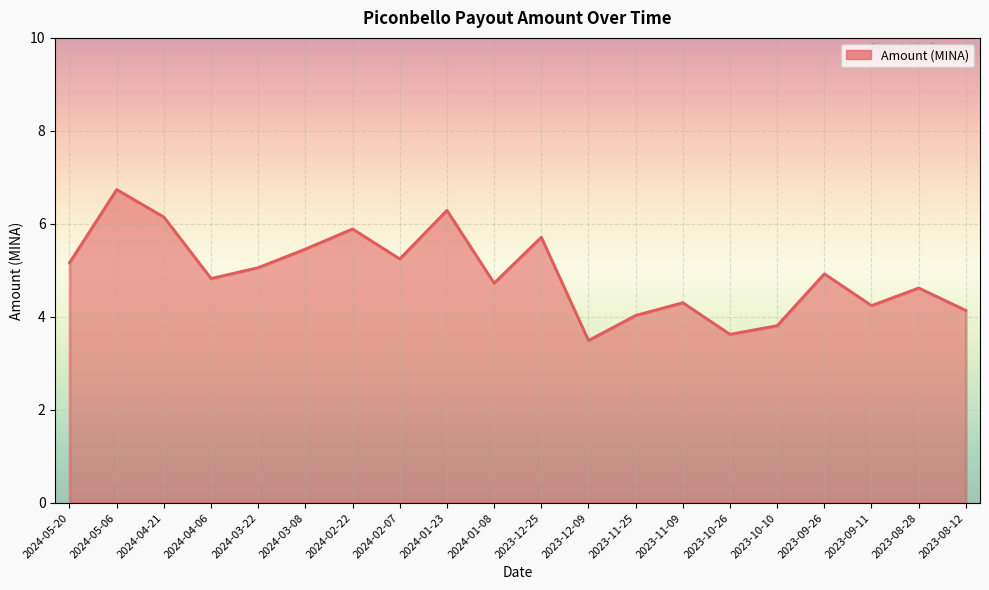

What is the difference between the values at 2023-08-12 and 2023-09-26?

0.8